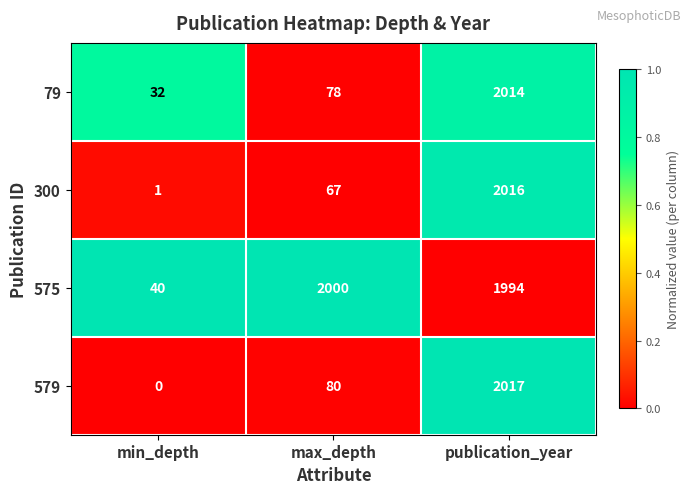

What is the difference between the maximum and second lowest values in the 575 series?

6